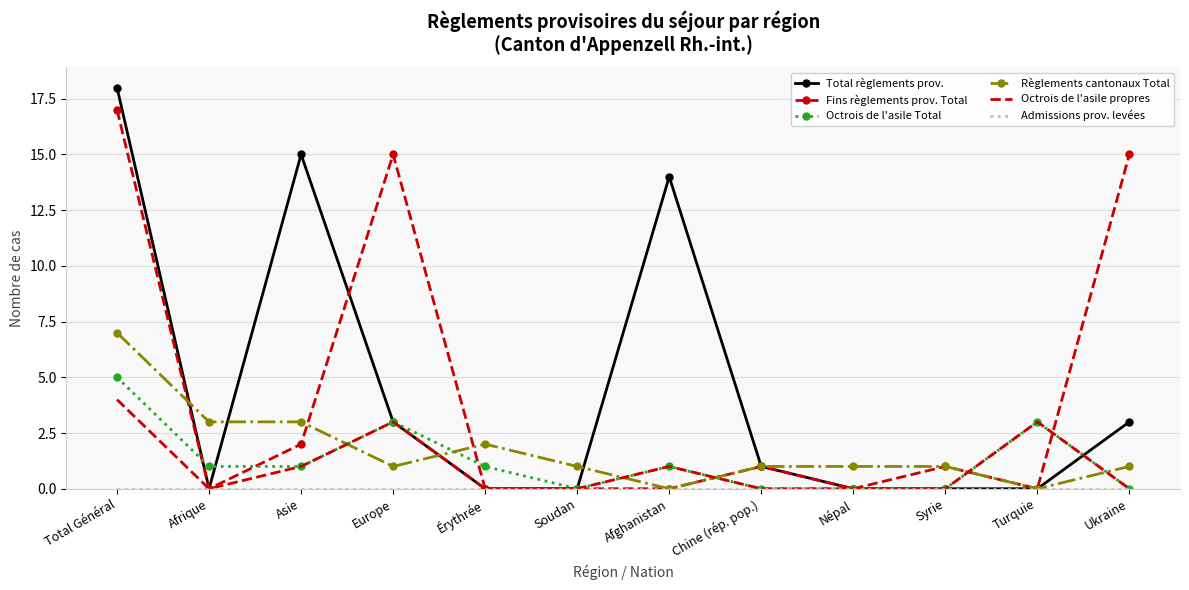

What is the difference between the highest and lowest values at Asie?

15